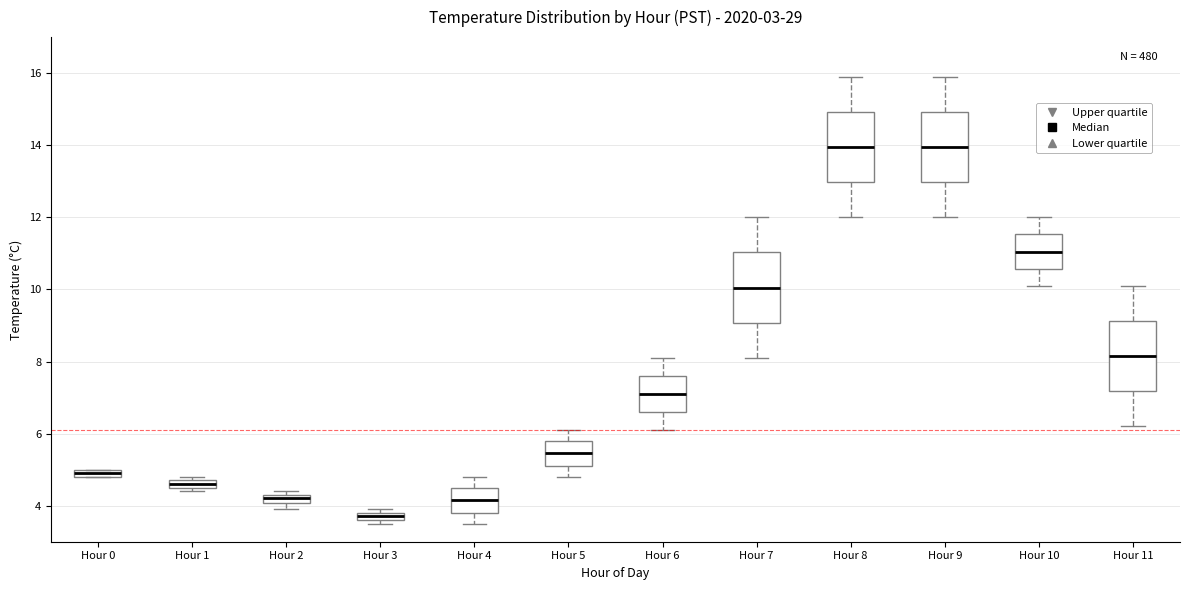

Where is the upper edge of the box for Hour 10 on the y-axis? The values are not printed on the chart, so give them approximately, as read against the axis.

11.6